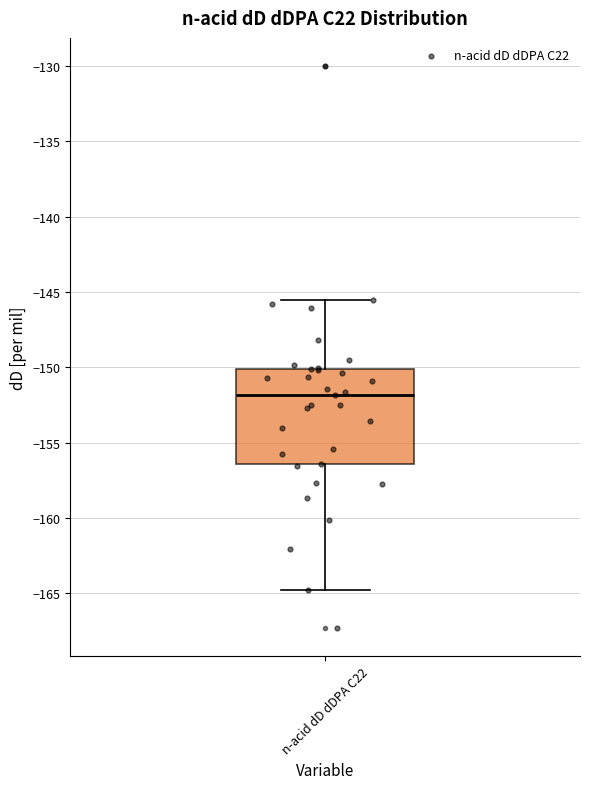

Where does the upper whisker of the box for n-acid dD dDPA C22 end on the y-axis? The values are not printed on the chart, so give them approximately, as read against the axis.

-145.5